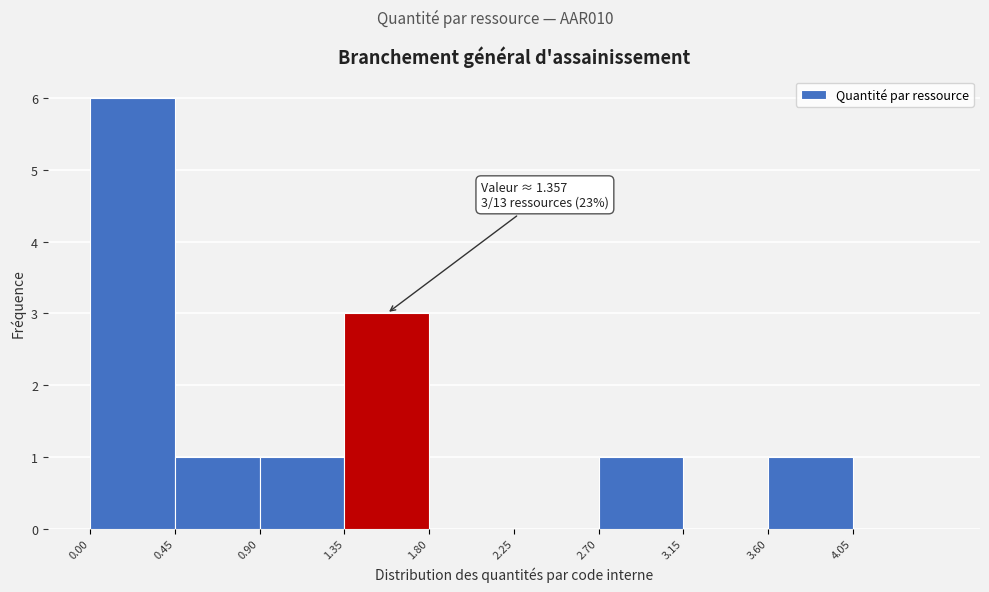

Over which range of the x-axis is the bar tallest?

0.00 to 0.45